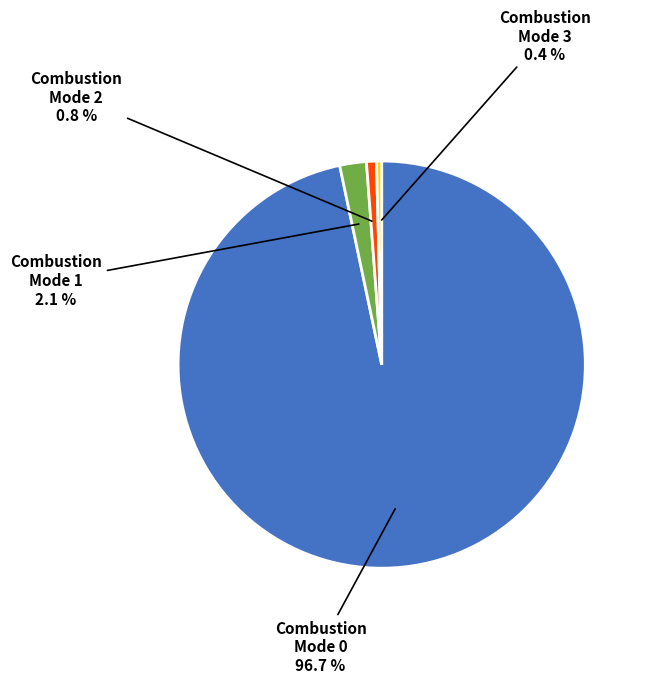

What is the largest slice in the pie chart?

Combustion Mode 0